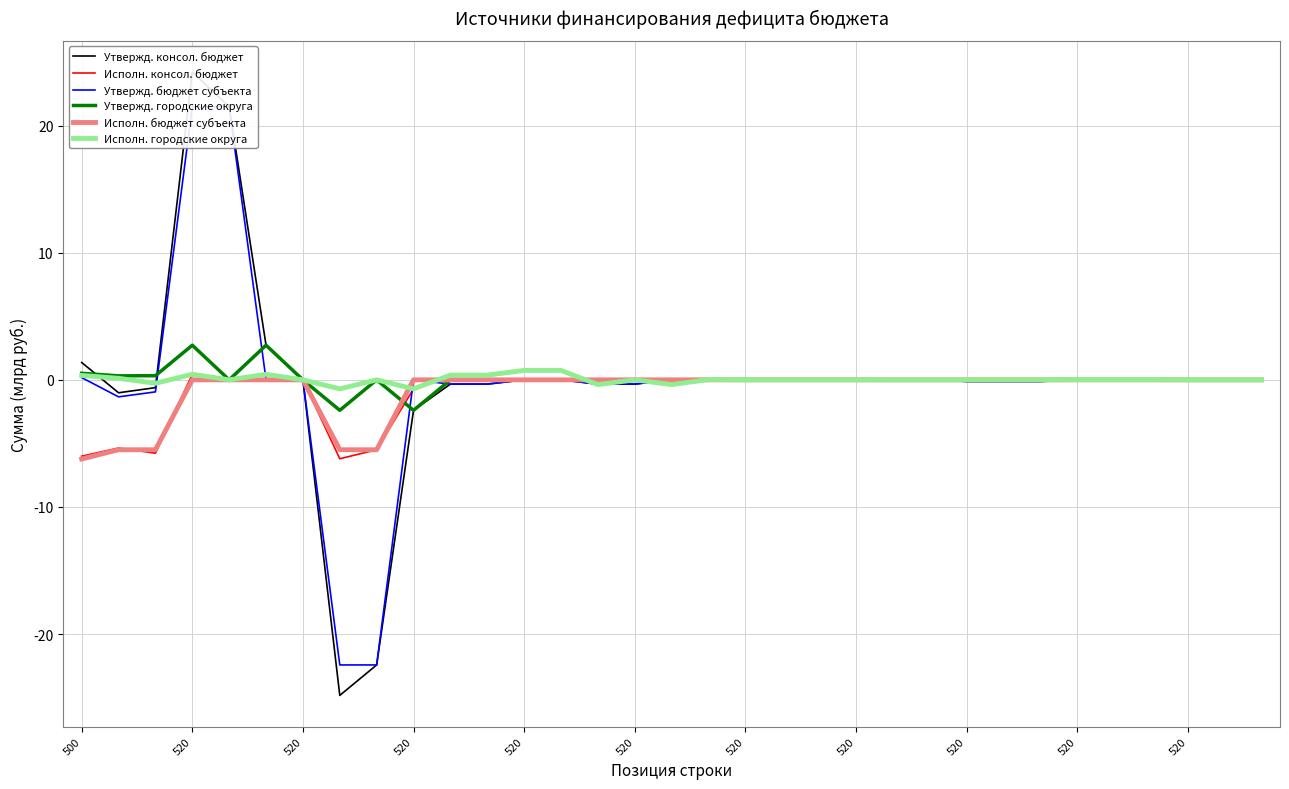

How many positive values does the Утвержд. городские округа series have?

5